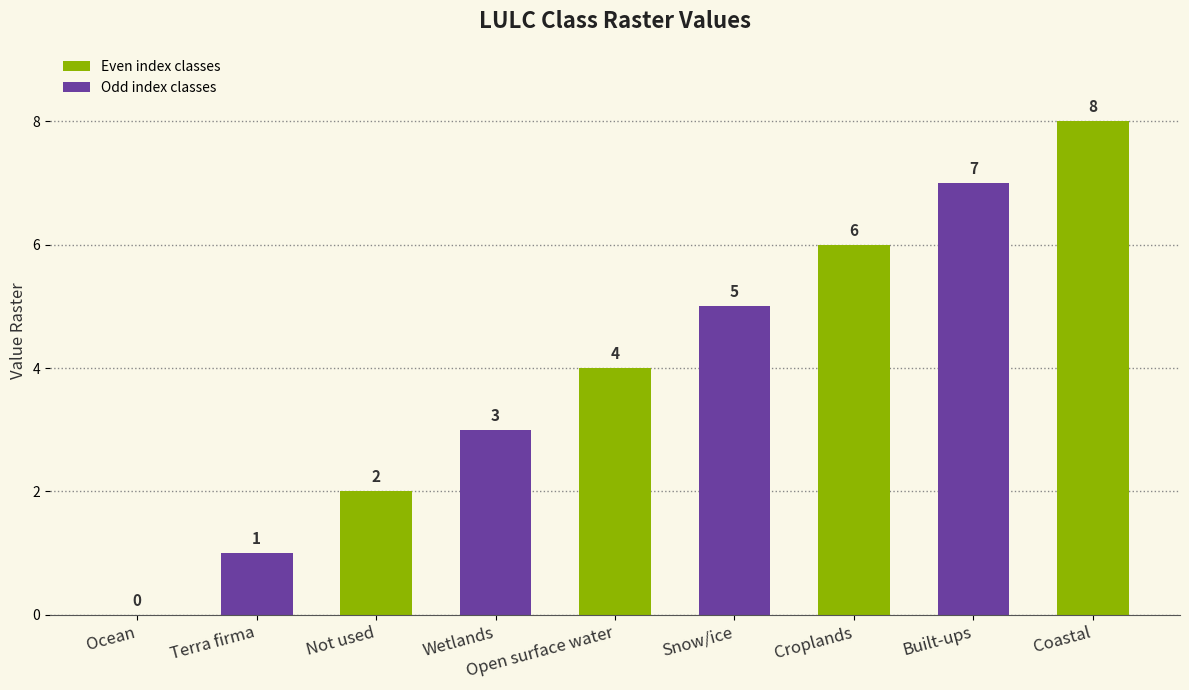

How many distinct data groups are displayed?

1